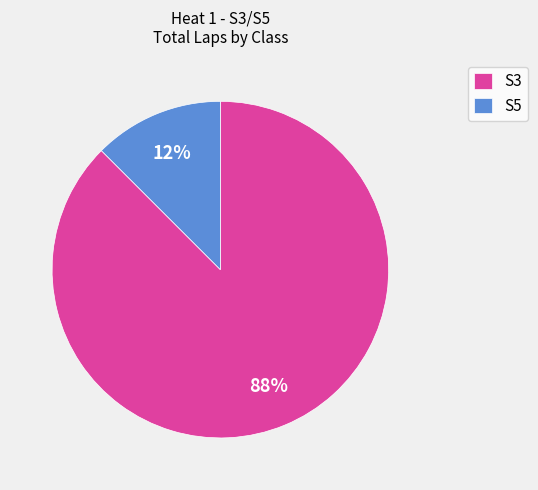

Rank the categories by value from highest to lowest.

S3, S5